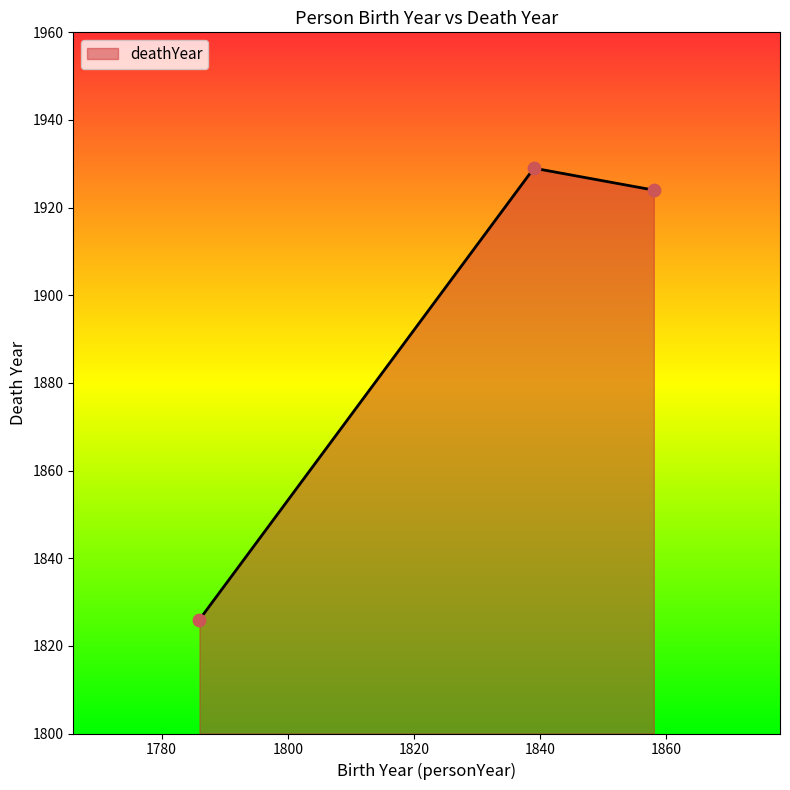

What is the greatest value displayed?

1929